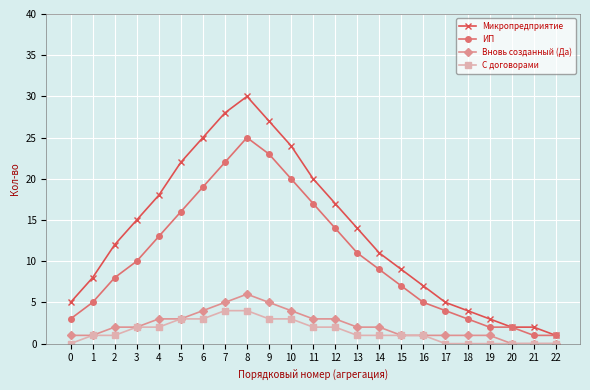

What are all the series names shown in the legend?

Микропредприятие, ИП, Вновь созданный (Да), С договорами